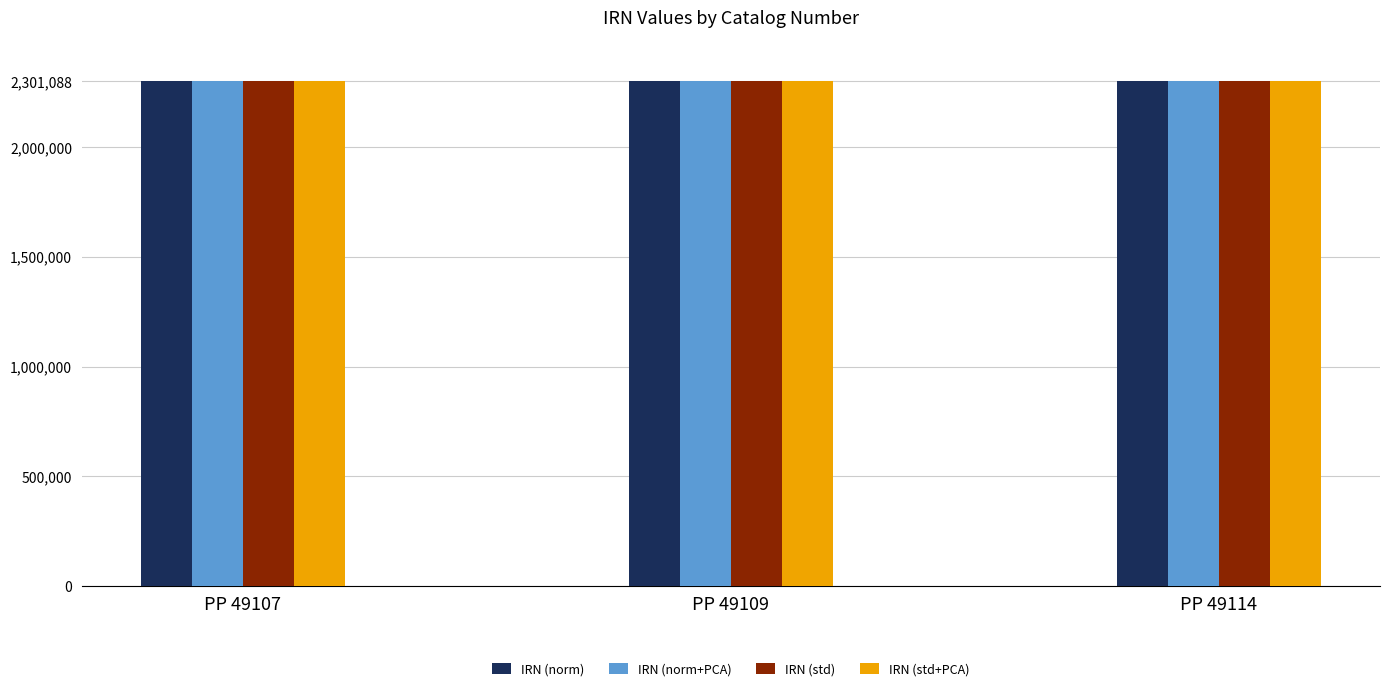

What is the total value across all series at PP 49109?

9204360